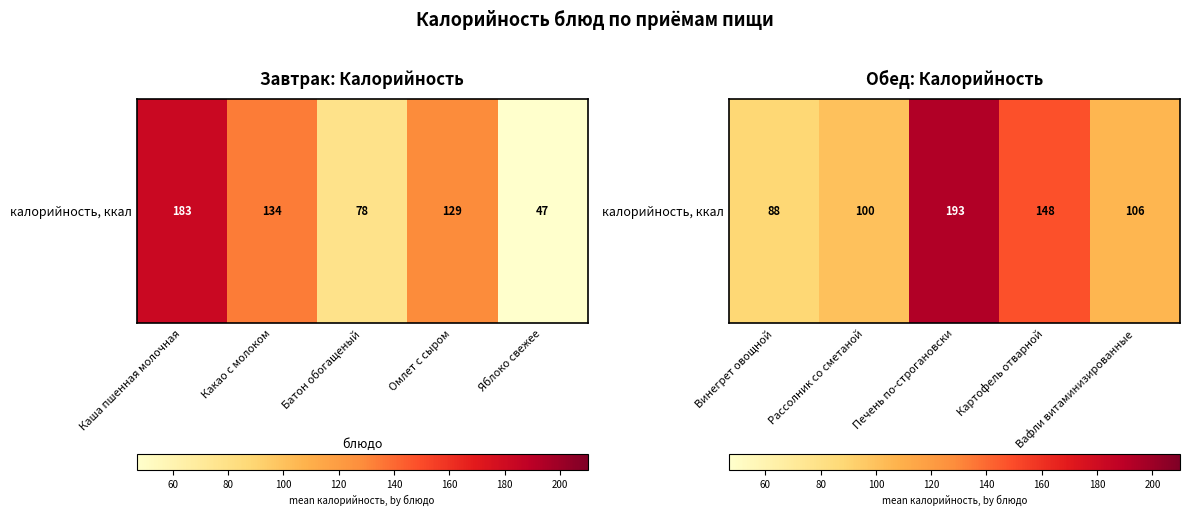

What is the average value?

127